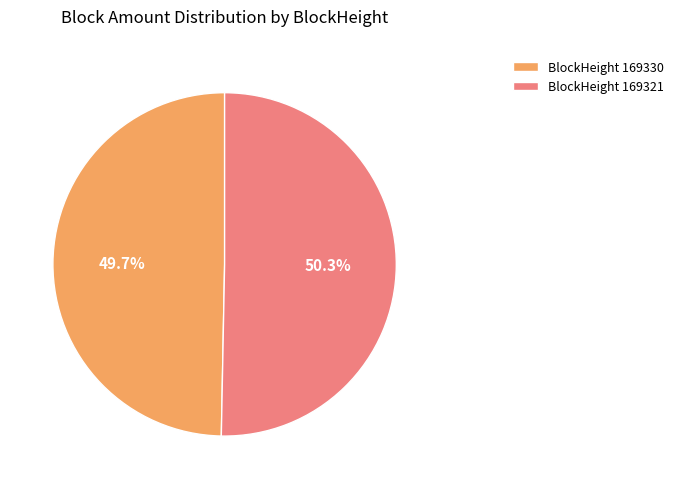

Which slice represents more than half of the pie?

BlockHeight 169321